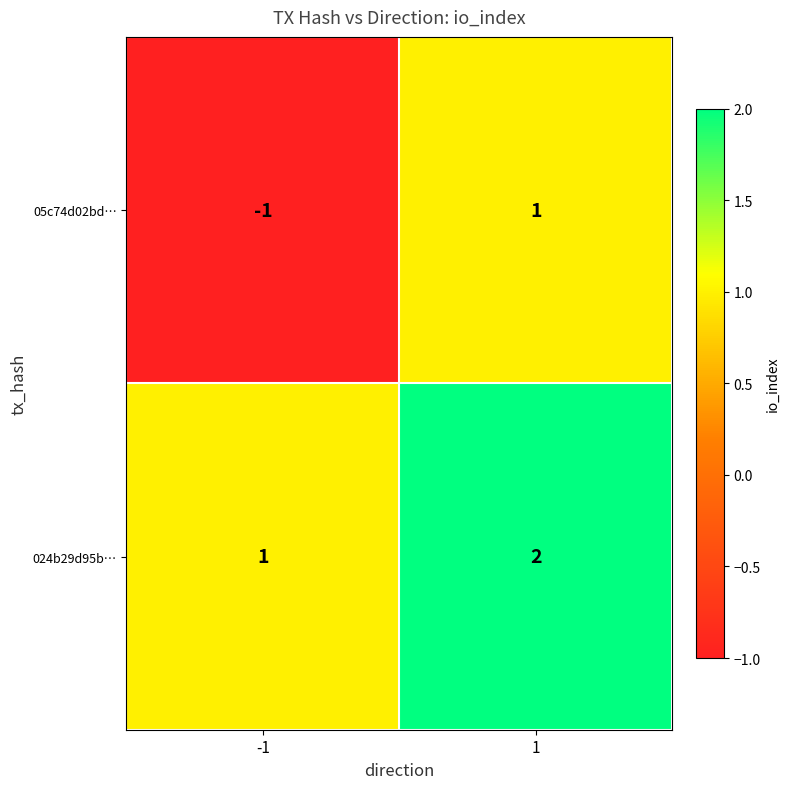

At 1, list the series in order from smallest to largest.

05c74d02bd…, 024b29d95b…